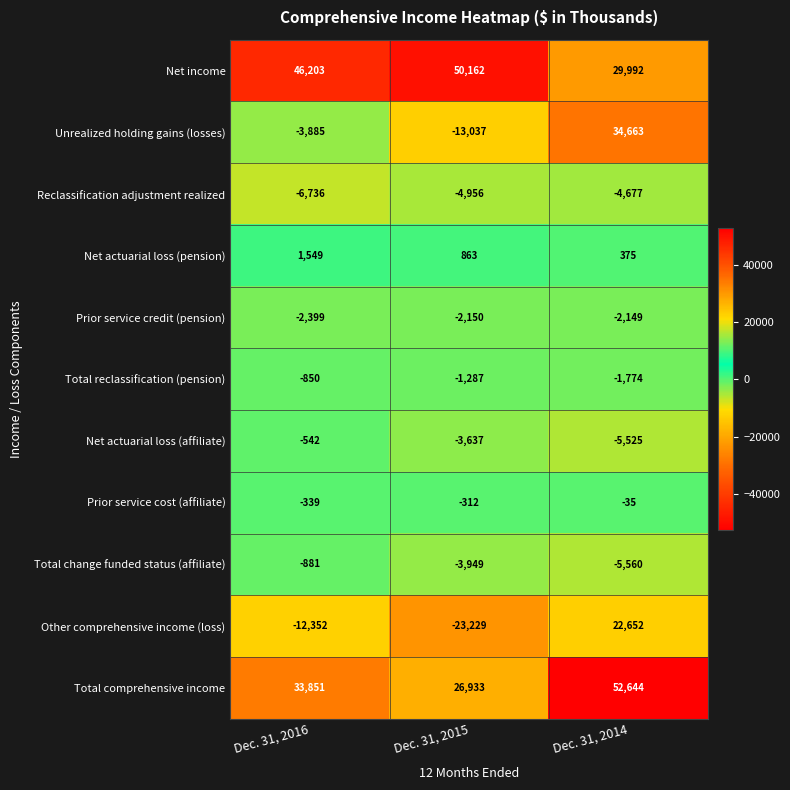

What is the average value of the Prior service cost (affiliate) series?

-229